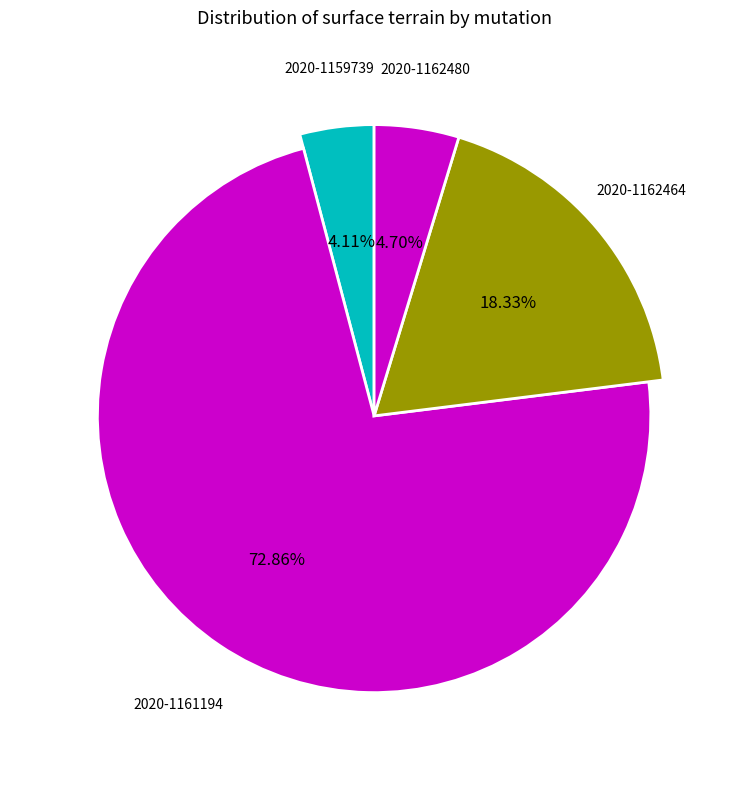

To the nearest percent, what is the combined percentage of 2020-1162480 and 2020-1159739?

9%